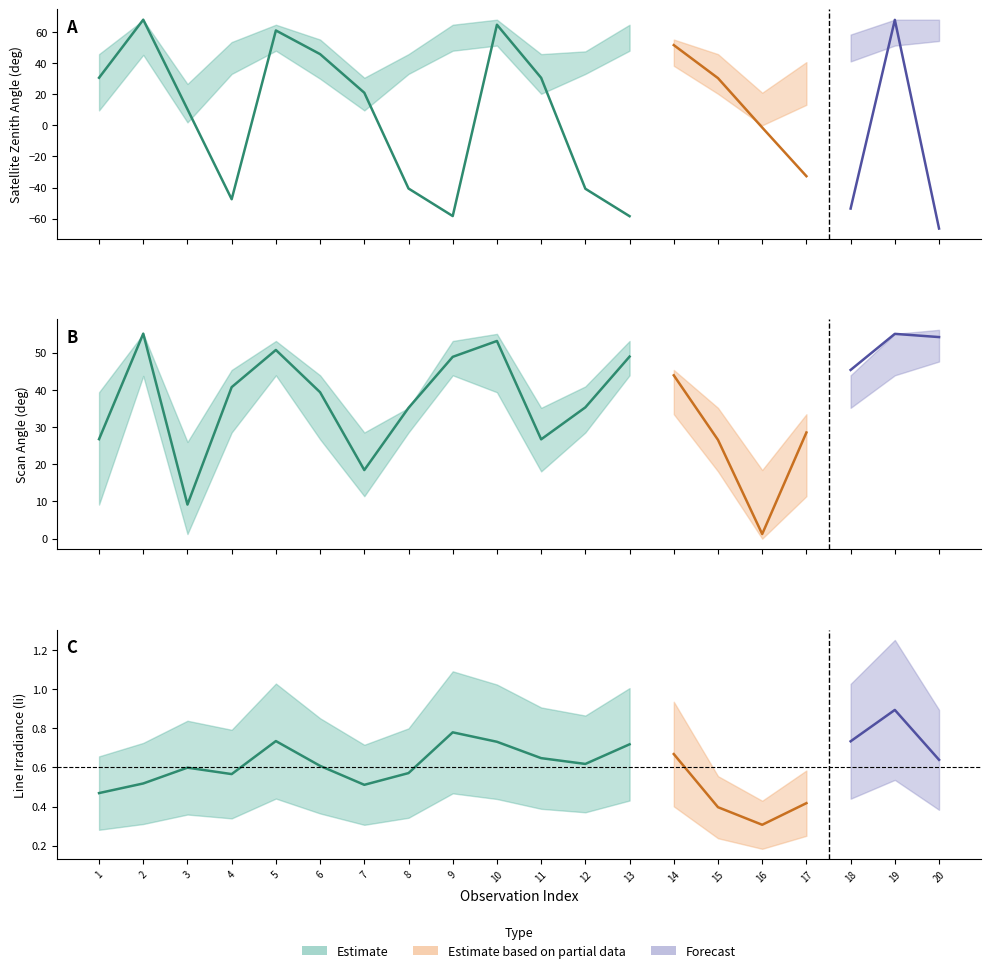

Does the chart have visible grid lines?

No